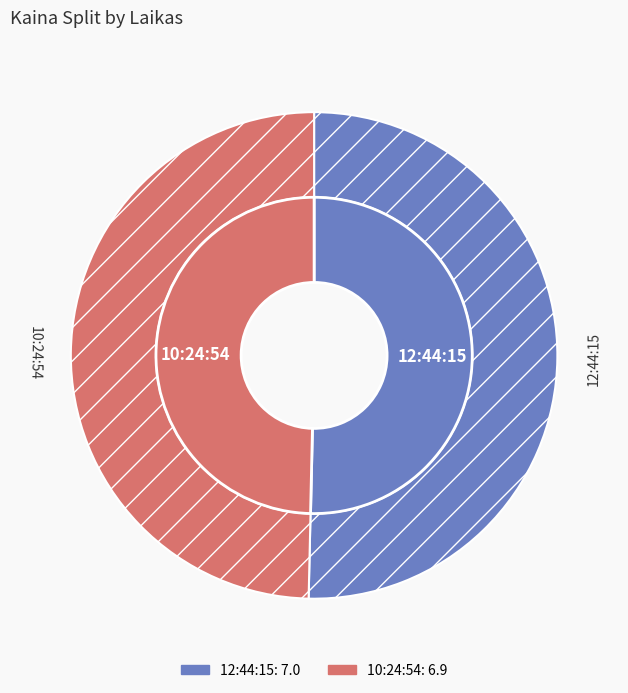

What is the ratio of the value at 10:24:54 to the value at 12:44:15?

1.0